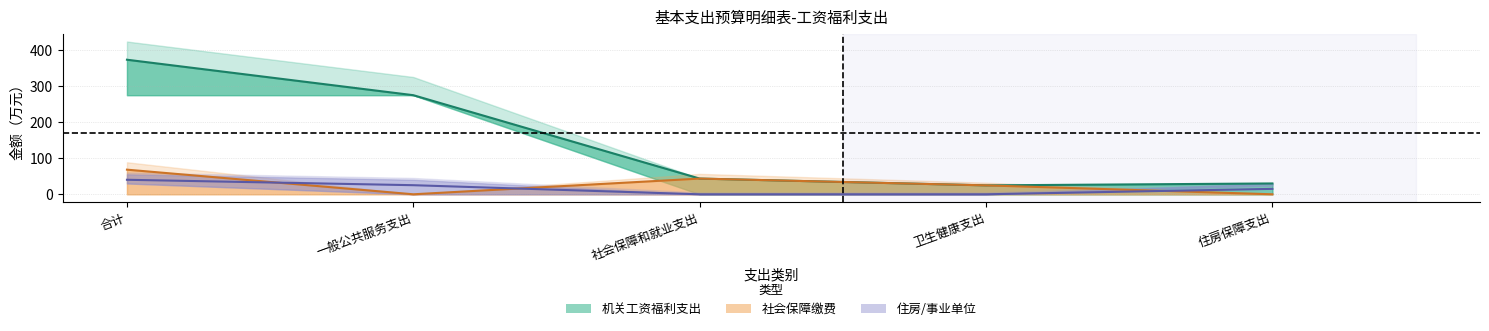

What is the lowest value of the 机关工资福利支出 series?

24.8